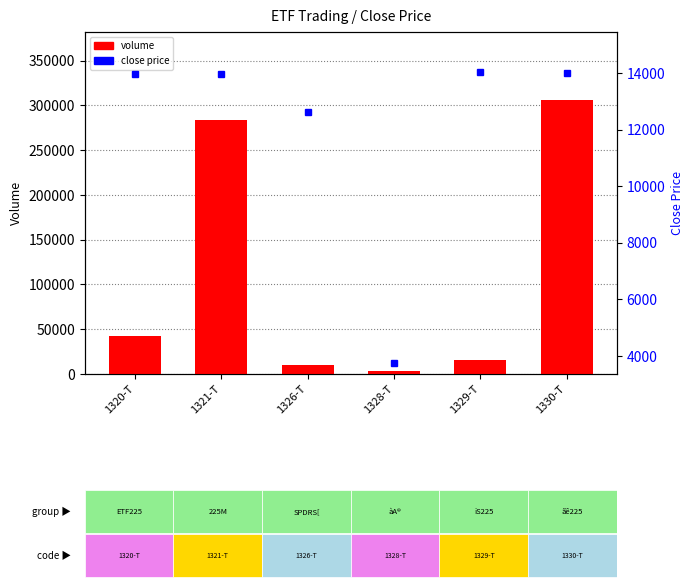

Count the number of data series in this chart.

2